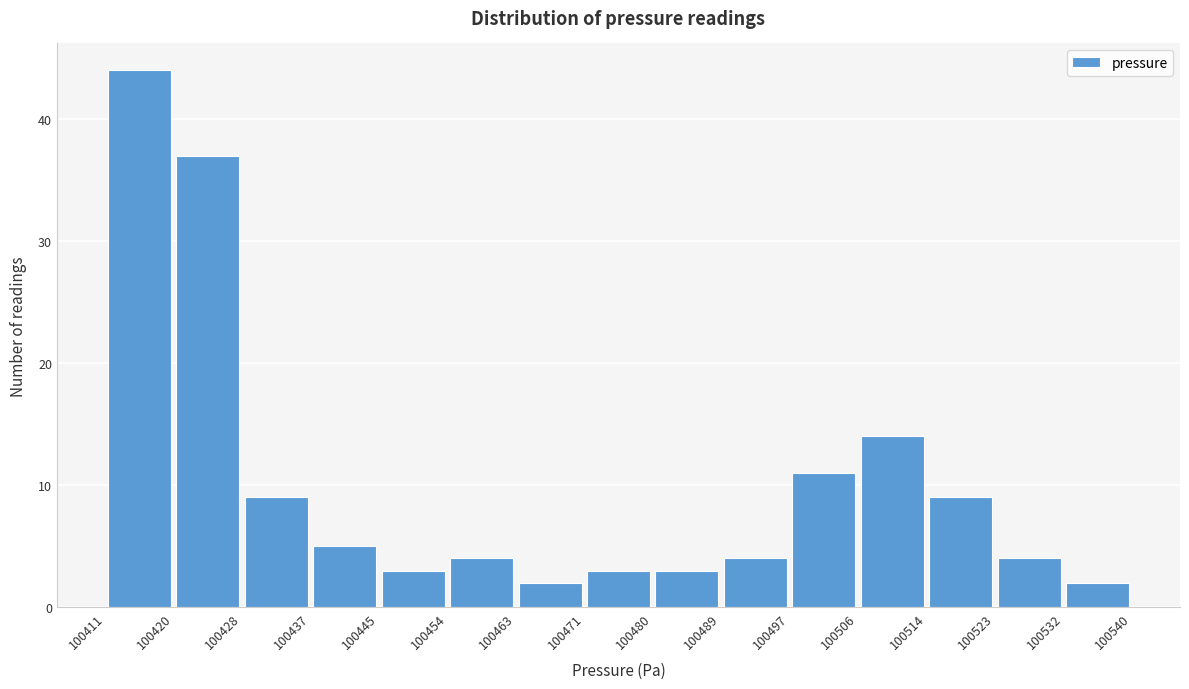

How tall is the bar that spans 100506 to 100514 on the x-axis? The values are not printed on the chart, so give them approximately, as read against the axis.

14